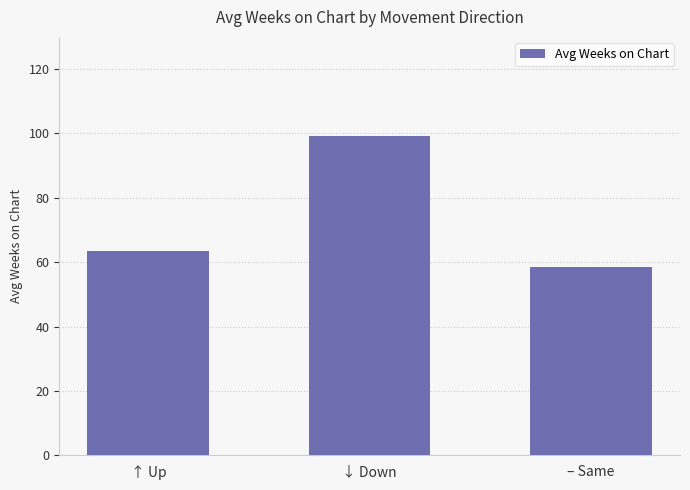

What is the maximum value shown in the chart?

99.3